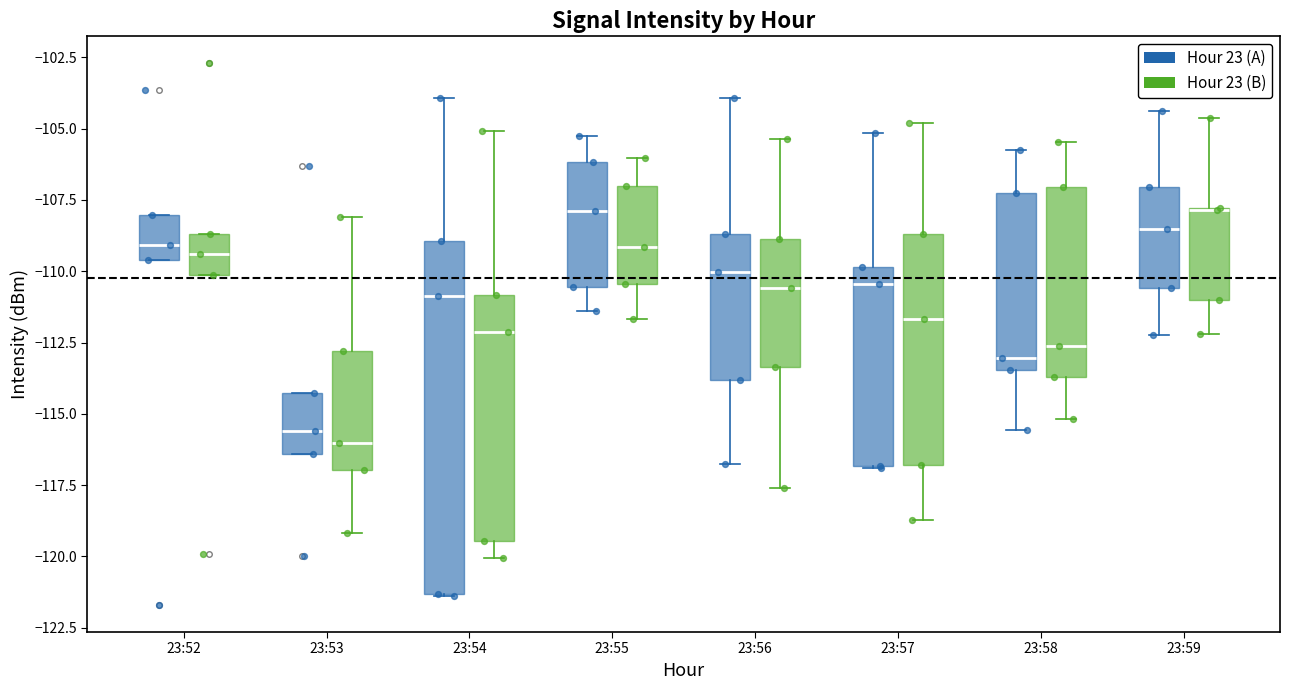

Reading left to right, transcribe this box plot: for each box, give where its median line is, the range the box spans, and where its two whiskers end, as read against the y-axis. The values are not printed on the chart, so give them approximately, as read against the axis.

23:52 (Hour 23 (A)): median -109.0, box -109.5 to -108.0, whiskers -109.5 to -108.0
23:52 (Hour 23 (B)): median -109.5, box -110.0 to -108.5, whiskers -110.0 to -108.5
23:53 (Hour 23 (A)): median -115.5, box -116.5 to -114.5, whiskers -116.5 to -114.5
23:53 (Hour 23 (B)): median -116.0, box -117.0 to -113.0, whiskers -119.0 to -108.0
23:54 (Hour 23 (A)): median -111.0, box -121.5 to -109.0, whiskers -121.5 to -104.0
23:54 (Hour 23 (B)): median -112.0, box -119.5 to -111.0, whiskers -120.0 to -105.0
23:55 (Hour 23 (A)): median -108.0, box -110.5 to -106.0, whiskers -111.5 to -105.0
23:55 (Hour 23 (B)): median -109.0, box -110.5 to -107.0, whiskers -111.5 to -106.0
23:56 (Hour 23 (A)): median -110.0, box -114.0 to -108.5, whiskers -117.0 to -104.0
23:56 (Hour 23 (B)): median -110.5, box -113.5 to -109.0, whiskers -117.5 to -105.5
23:57 (Hour 23 (A)): median -110.5, box -117.0 to -110.0, whiskers -117.0 to -105.0
23:57 (Hour 23 (B)): median -111.5, box -117.0 to -108.5, whiskers -118.5 to -105.0
23:58 (Hour 23 (A)): median -113.0, box -113.5 to -107.5, whiskers -115.5 to -105.5
23:58 (Hour 23 (B)): median -112.5, box -113.5 to -107.0, whiskers -115.0 to -105.5
23:59 (Hour 23 (A)): median -108.5, box -110.5 to -107.0, whiskers -112.0 to -104.5
23:59 (Hour 23 (B)): median -108.0 (drawn on the box's upper edge), box -111.0 to -108.0, whiskers -112.0 to -104.5